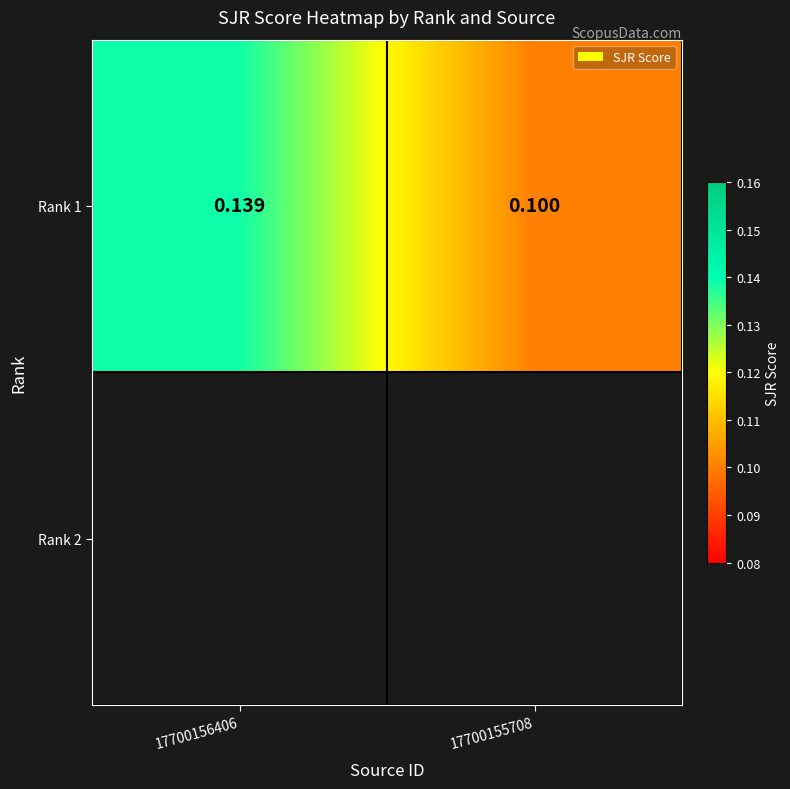

List the labels in order of value, largest first.

17700156406, 17700155708